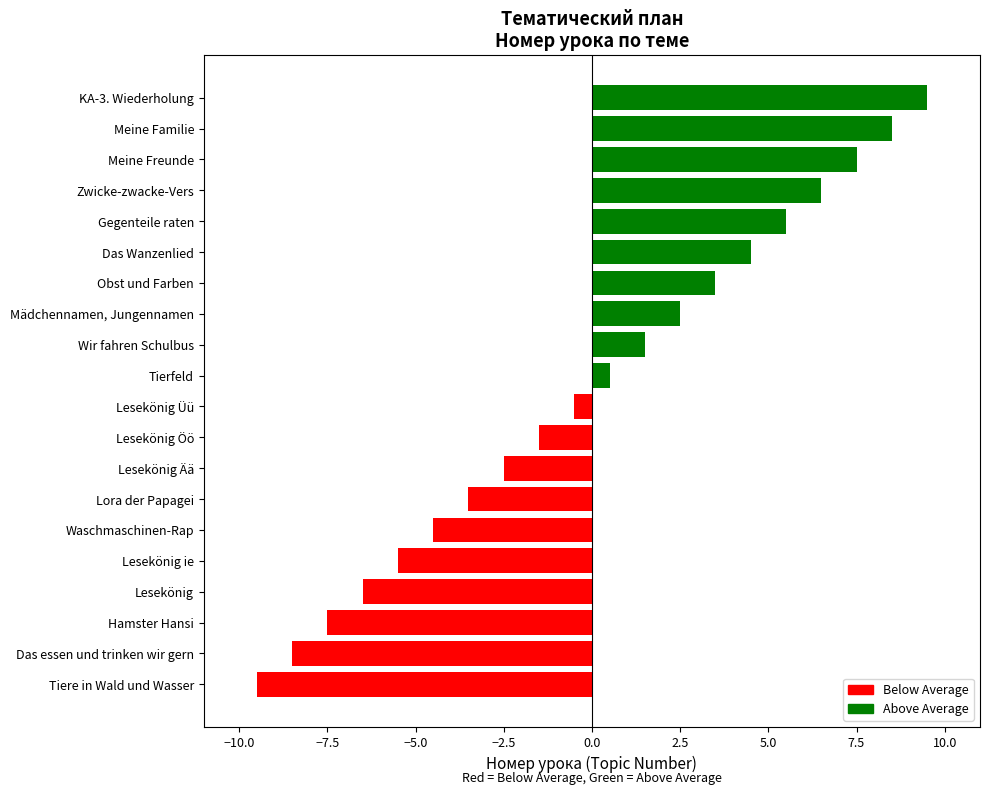

Which category has the highest value across all series?

KA-3. Wiederholung